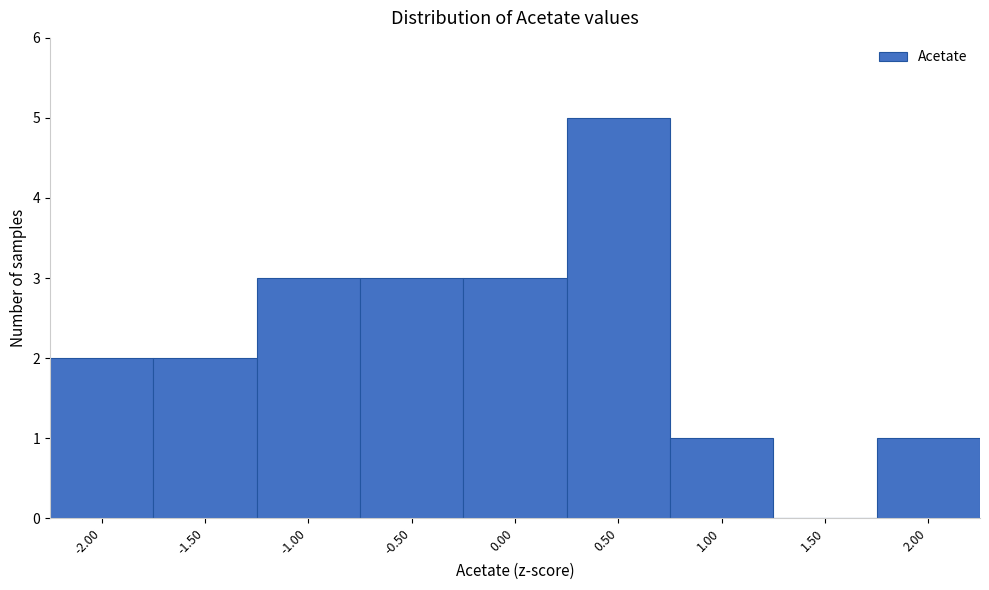

Reading left to right, transcribe all the data shown in this chart.

-2.00=2	-1.50=2	-1.00=3	-0.50=3	0.00=3	0.50=5	1.00=1	1.50=0	2.00=1